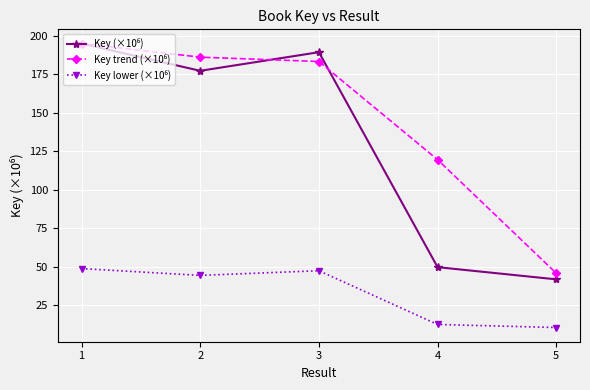

What is the total value across all series at 4?

181.6